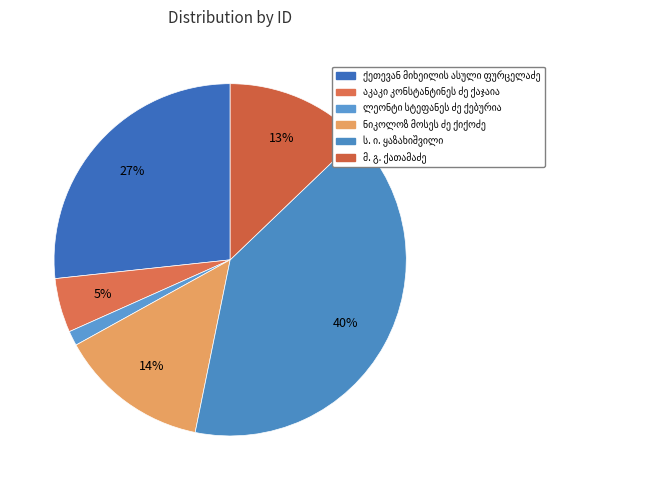

To the nearest percent, what is the average slice percentage?

17%